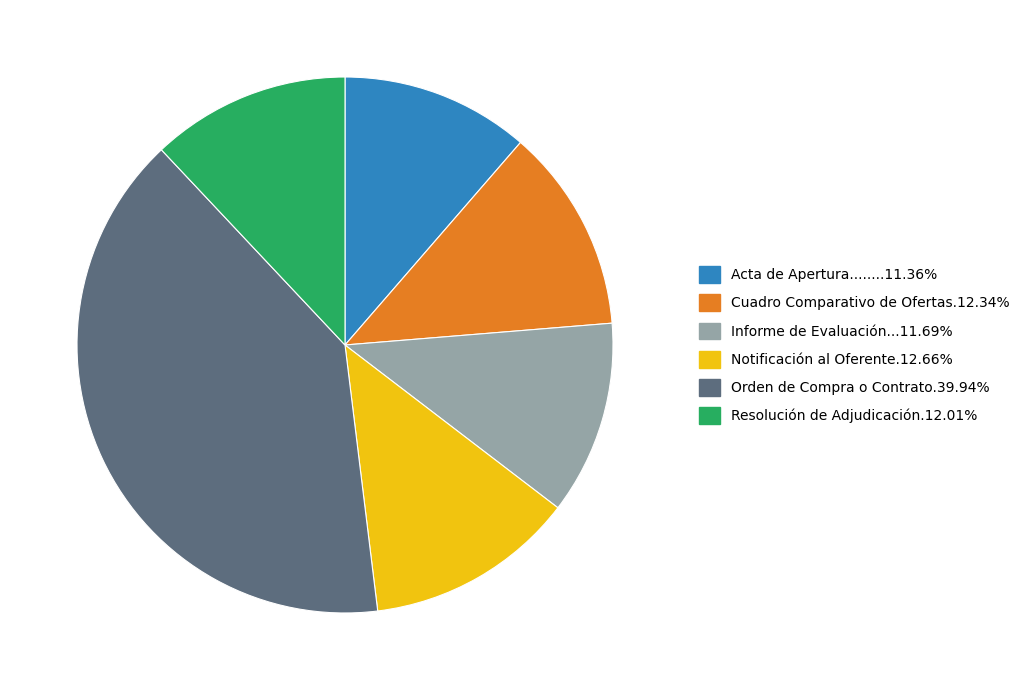

Is there a majority slice in this chart?

No